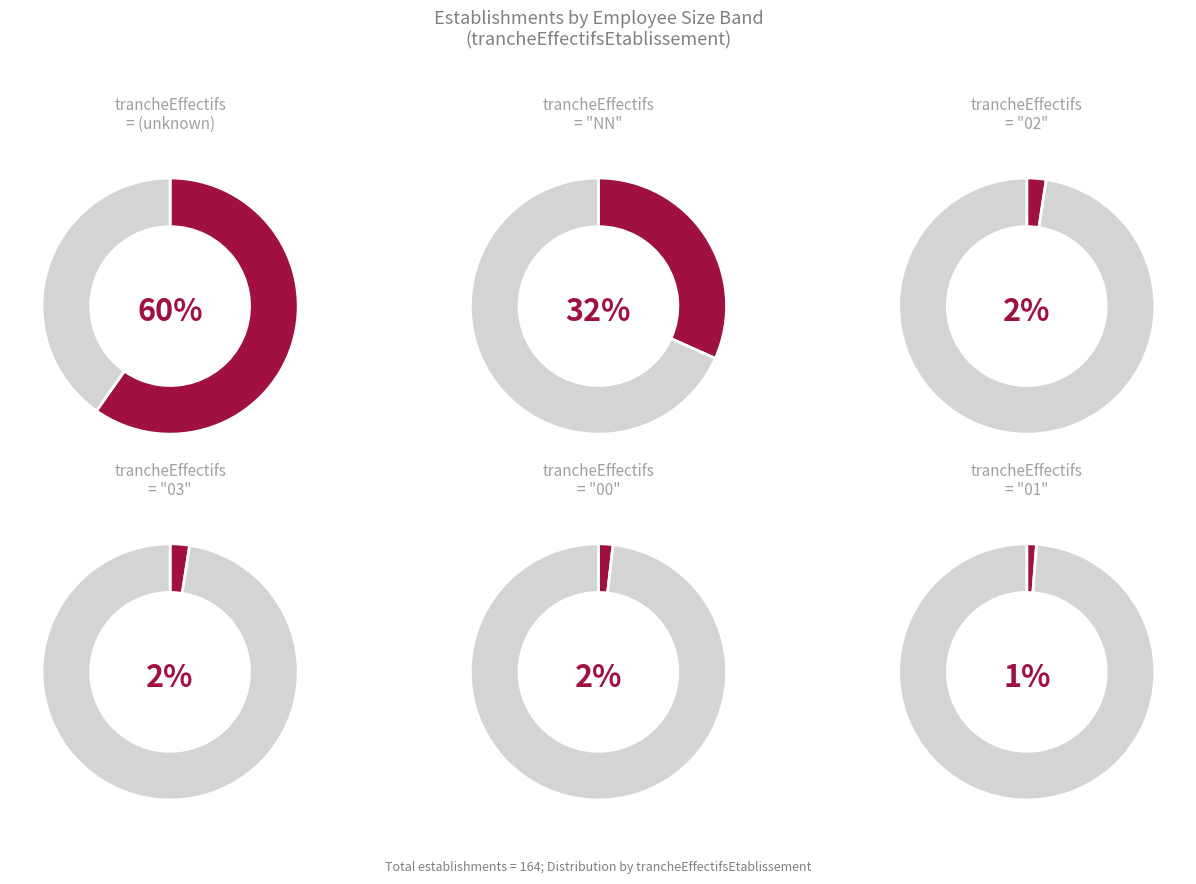

To the nearest percent, what percentage of the pie is 00?

2%